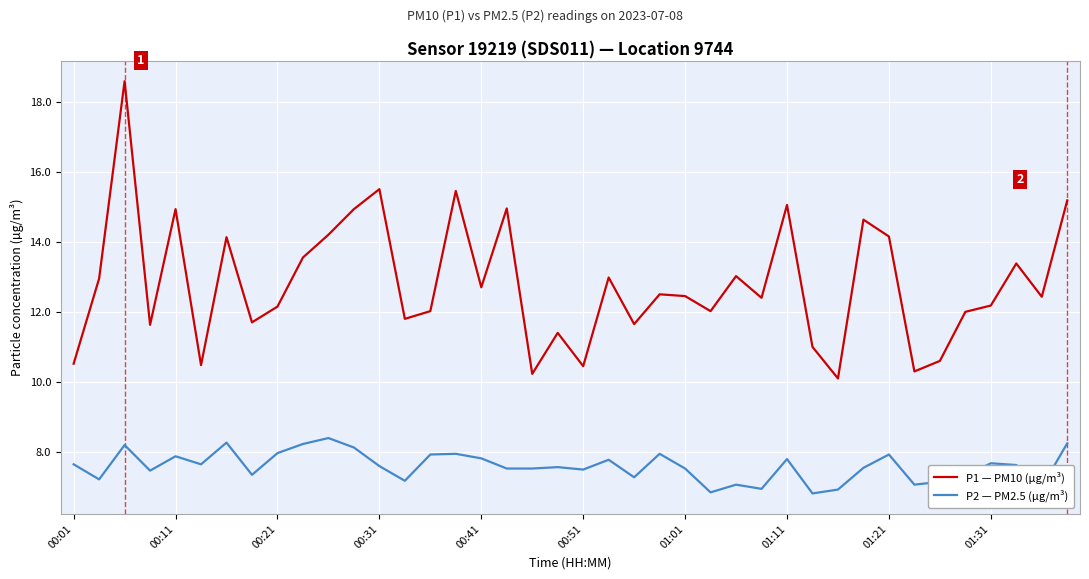

What is the sum of all P1 — PM10 (µg/m³) values?

512.3